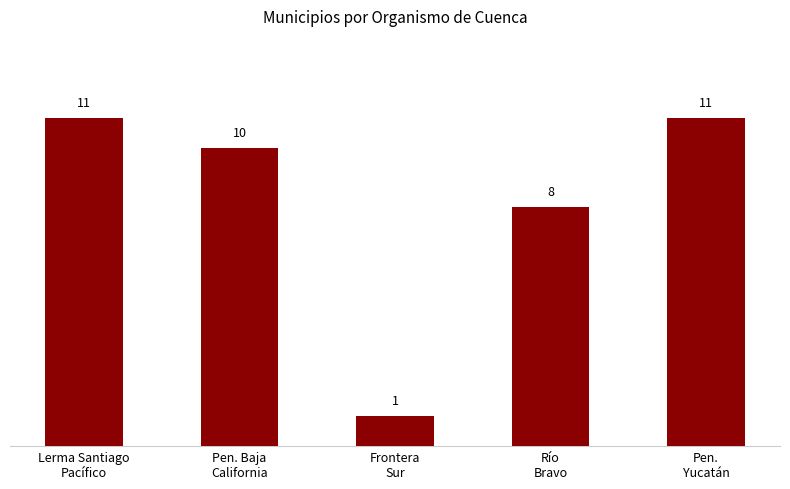

Where is the data nearest to the value 6?

Río
Bravo